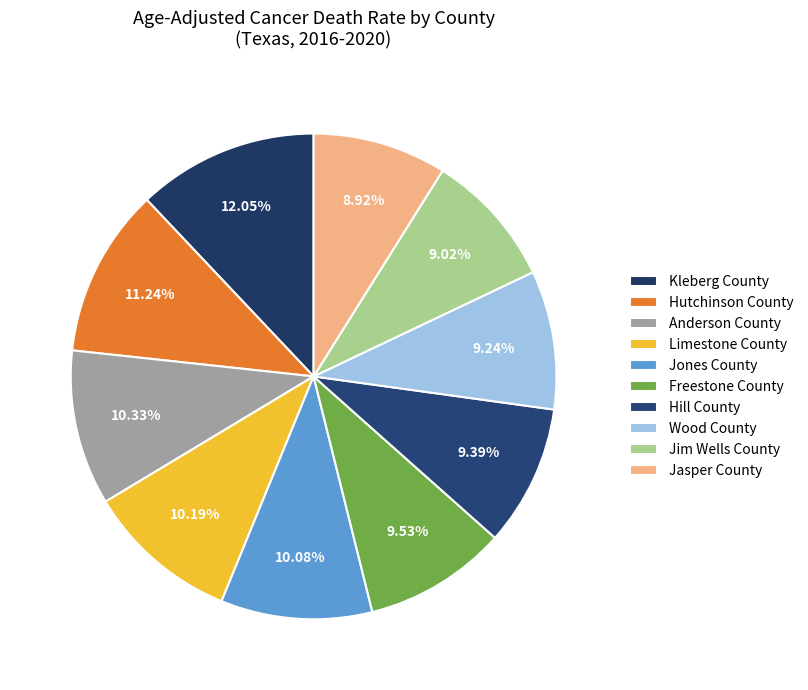

Count the number of slices in the pie.

10